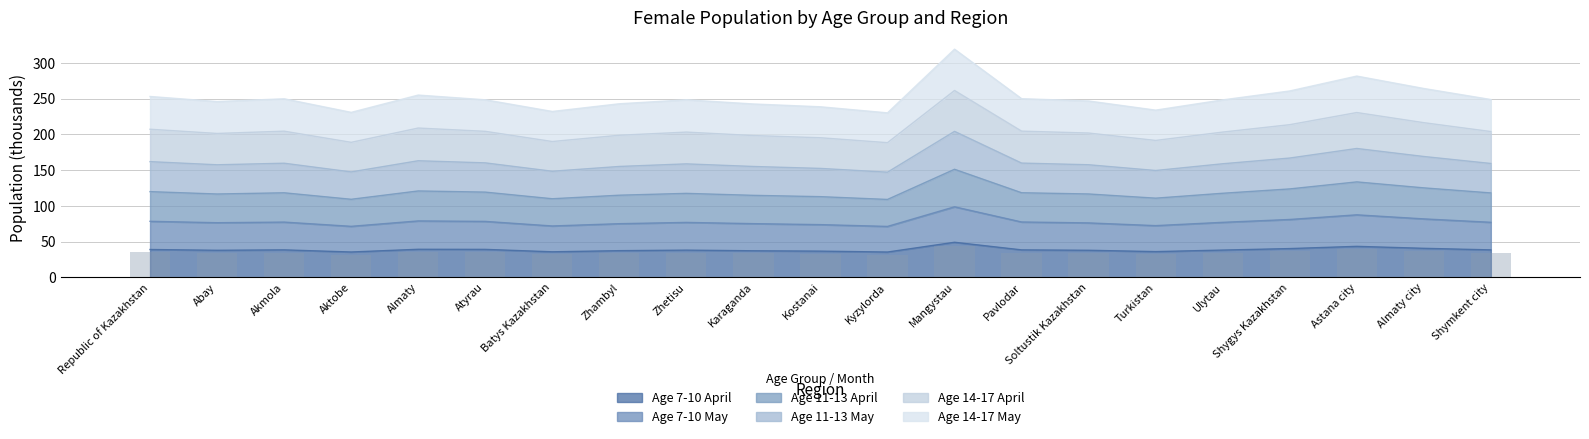

What is the highest value of the Age 7-10 April series?

49.1